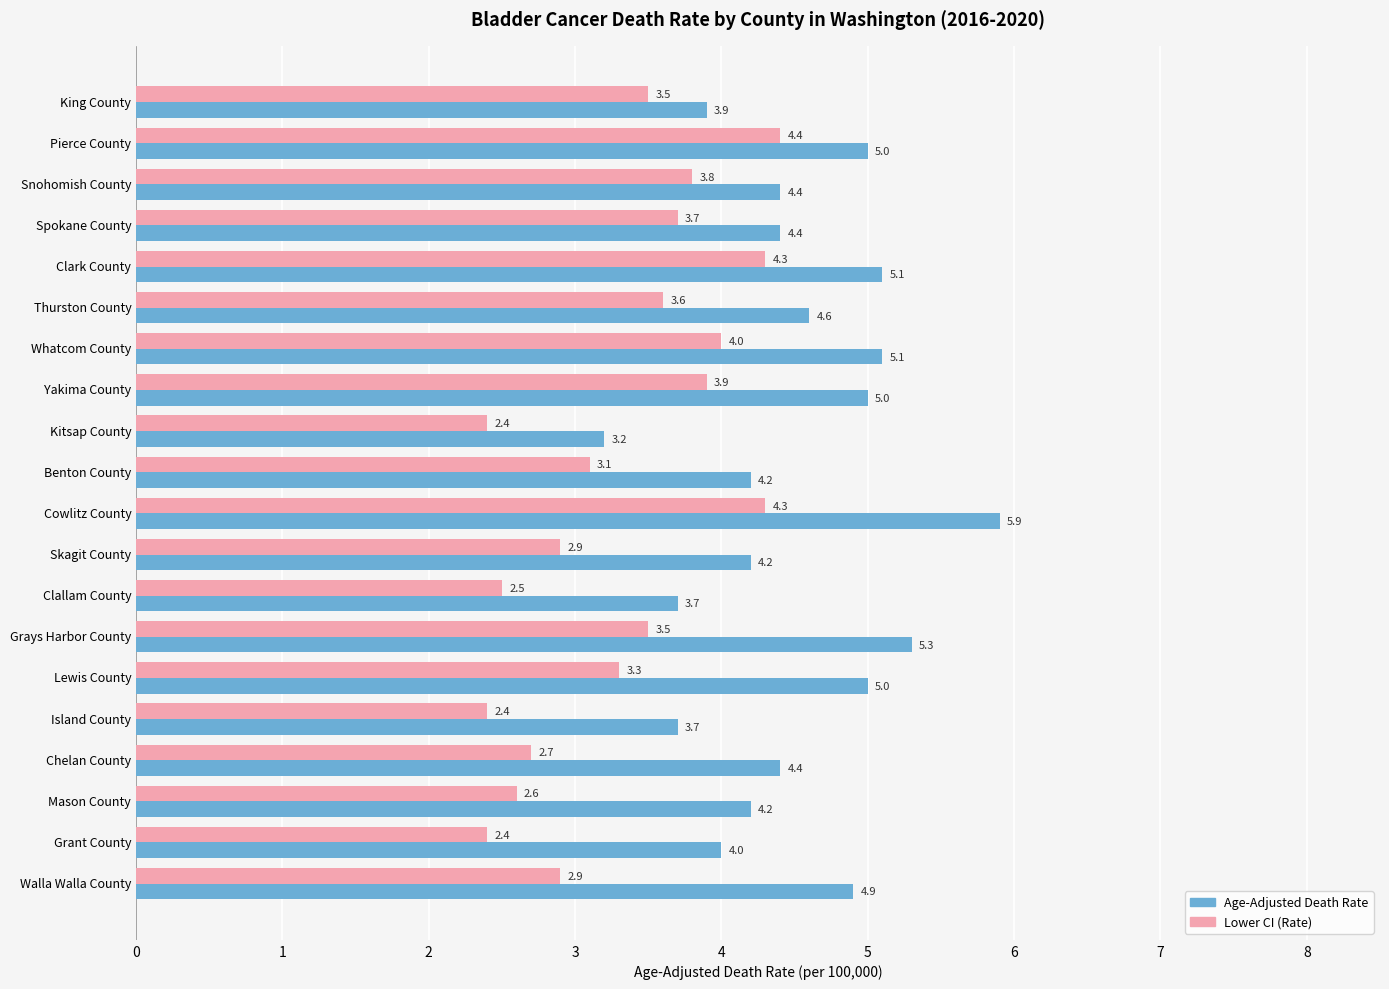

How many data points in Lower CI (Rate) are above 3?

12